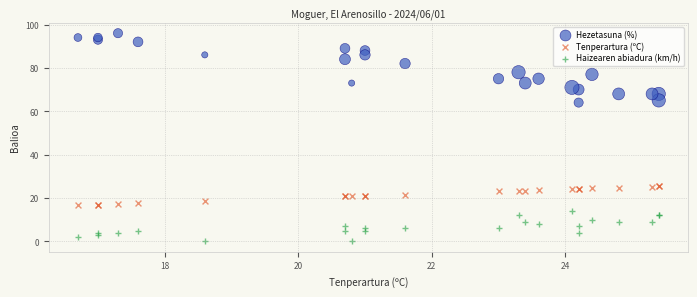

Which series contains the lowest Y value?

Haizearen abiadura (km/h)